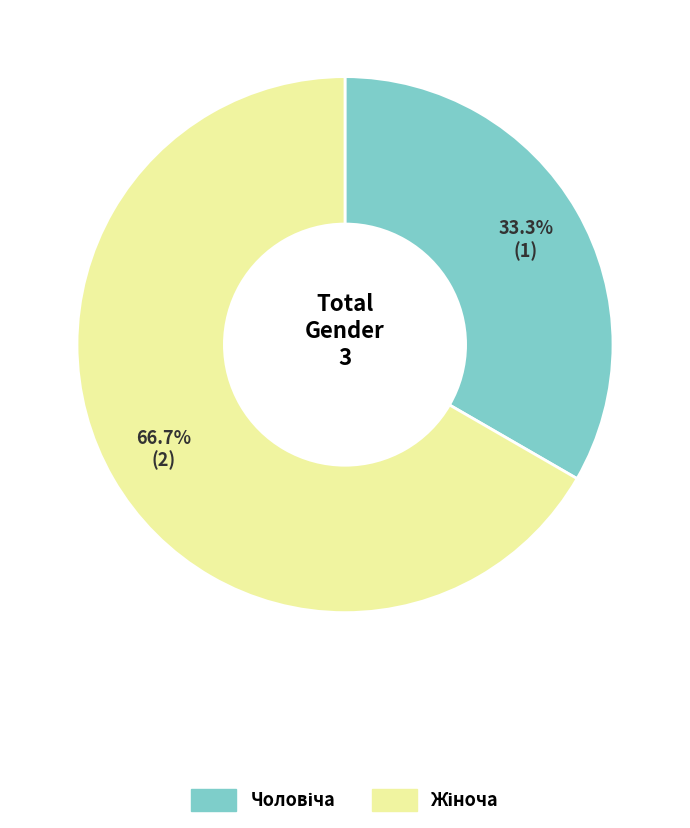

How many slices are in this pie chart?

2